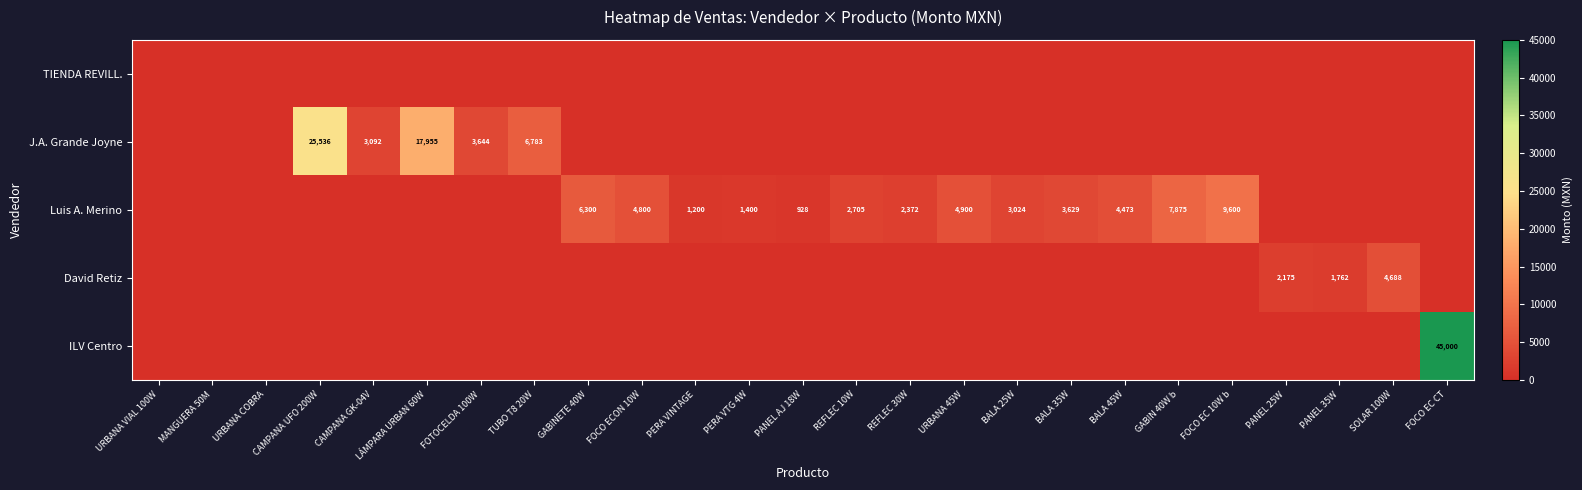

The David Retiz series shows 3870 at PANEL 25W. True or false?

False